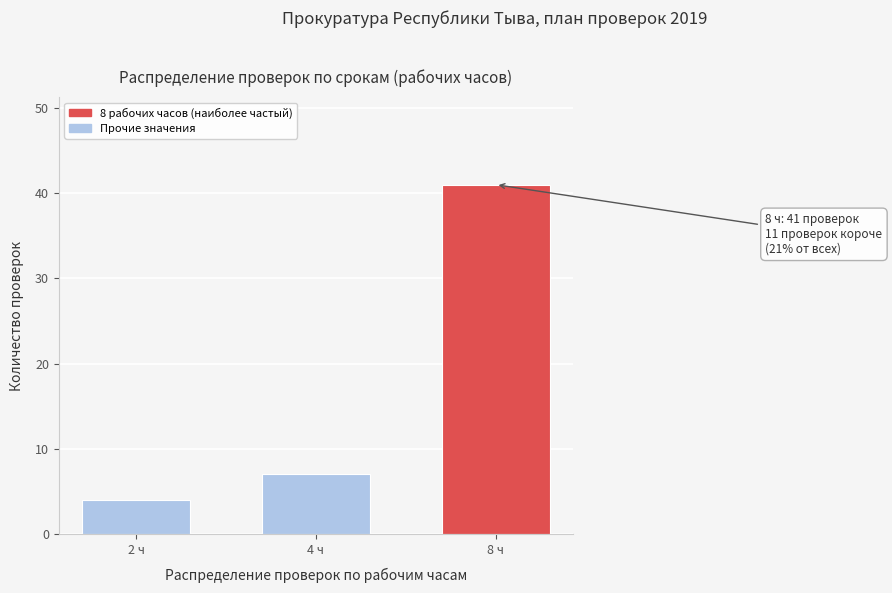

Reading left to right, transcribe all the data shown in this chart.

4	7	41